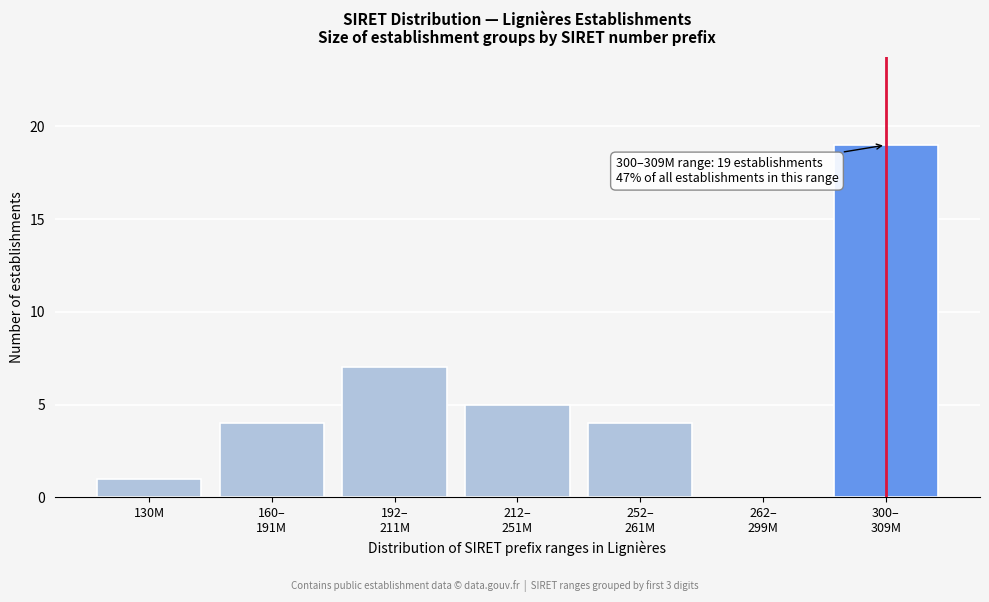

What is the greatest value displayed?

19